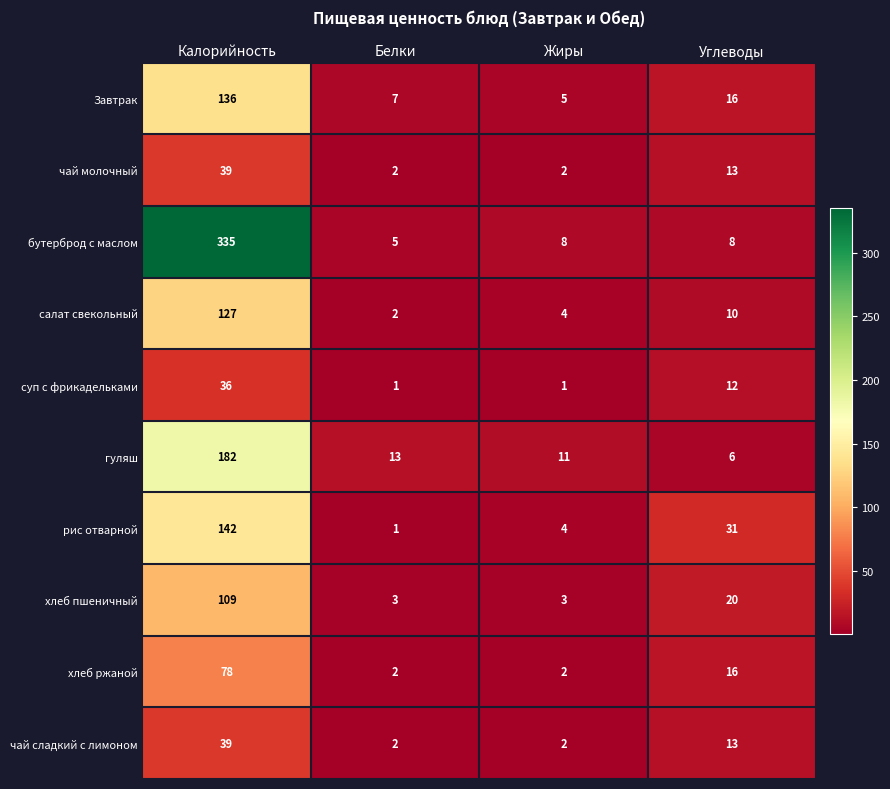

Count the number of data series in this chart.

10